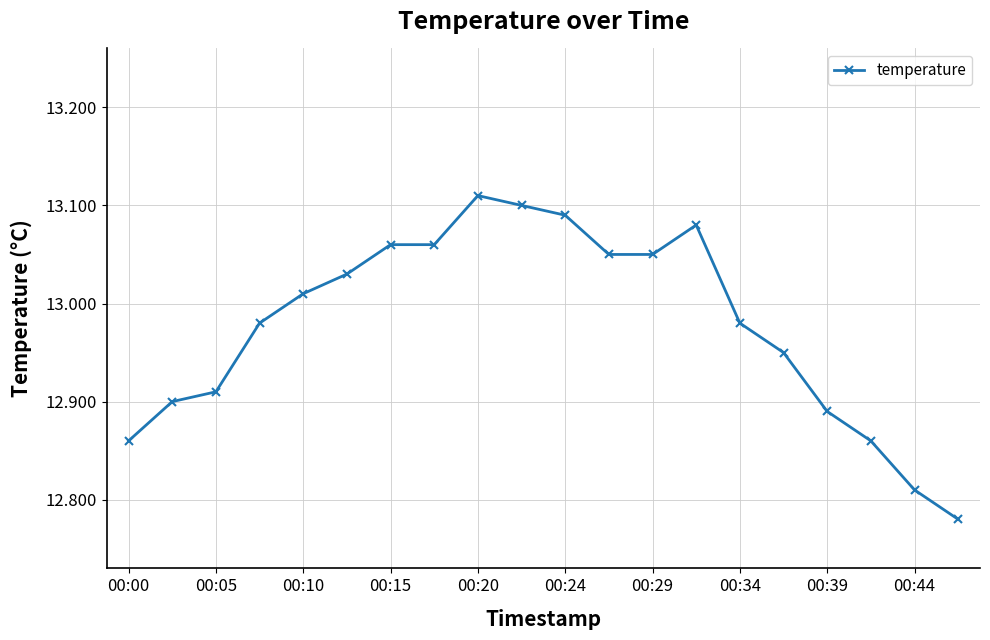

What is the difference between the maximum and minimum values?

0.3